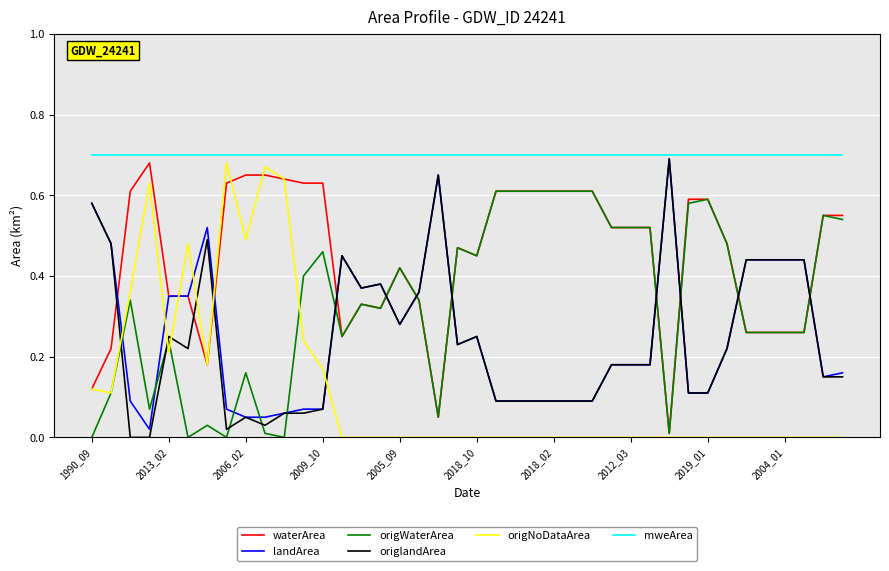

Which series has the largest total across all categories?

mweArea